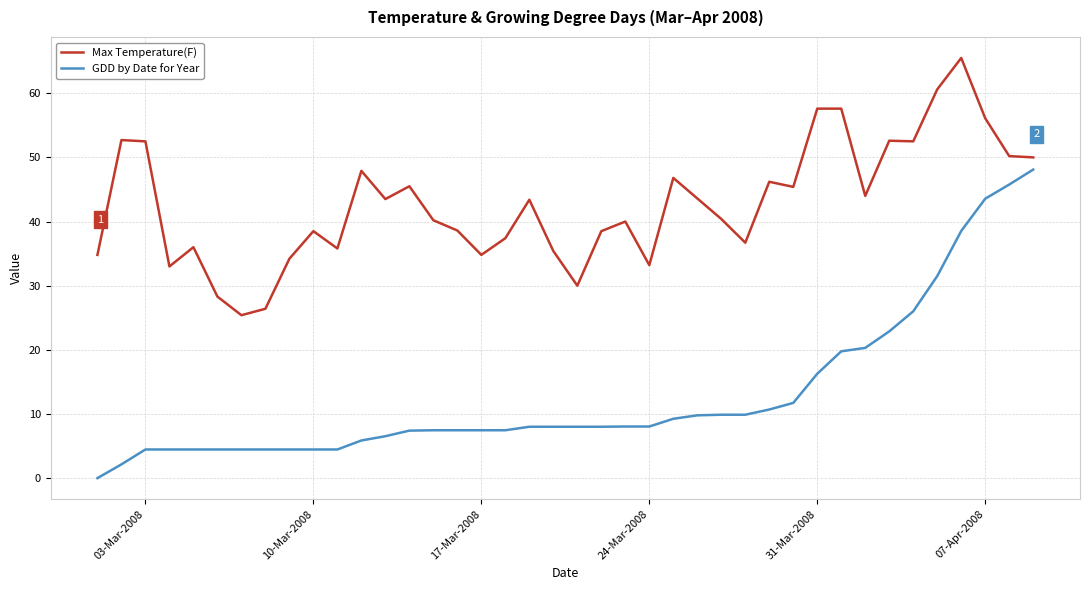

What is the greatest value displayed?

65.5